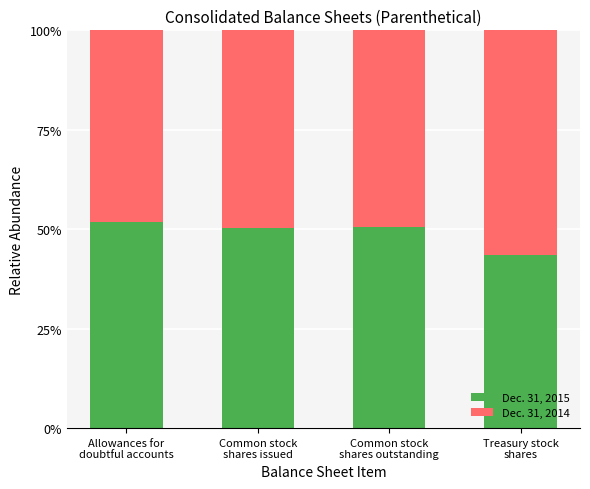

What are all the series names shown in the legend?

Dec. 31, 2015, Dec. 31, 2014